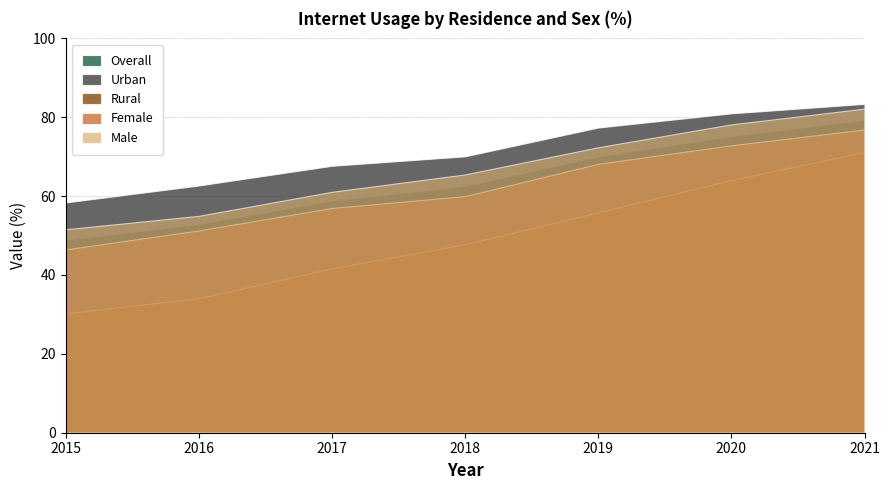

At which label does Urban first exceed 70?

2018